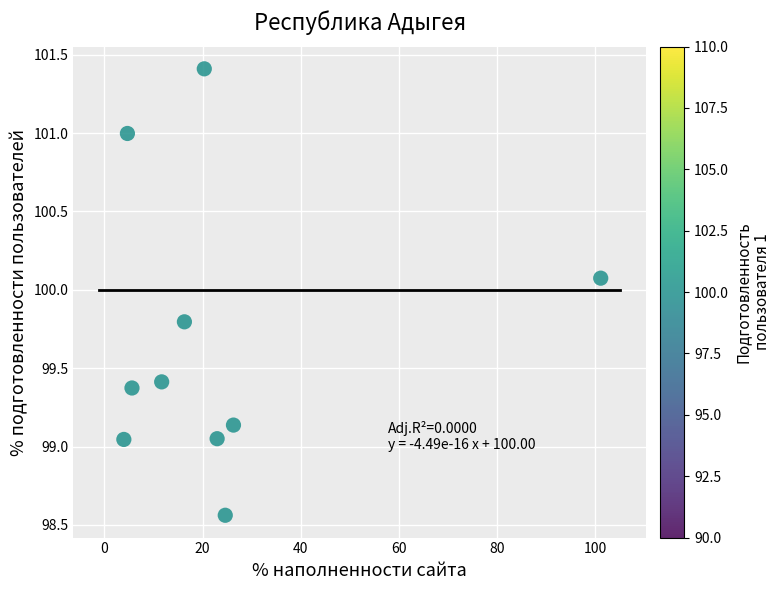

What is the average X value?

23.8